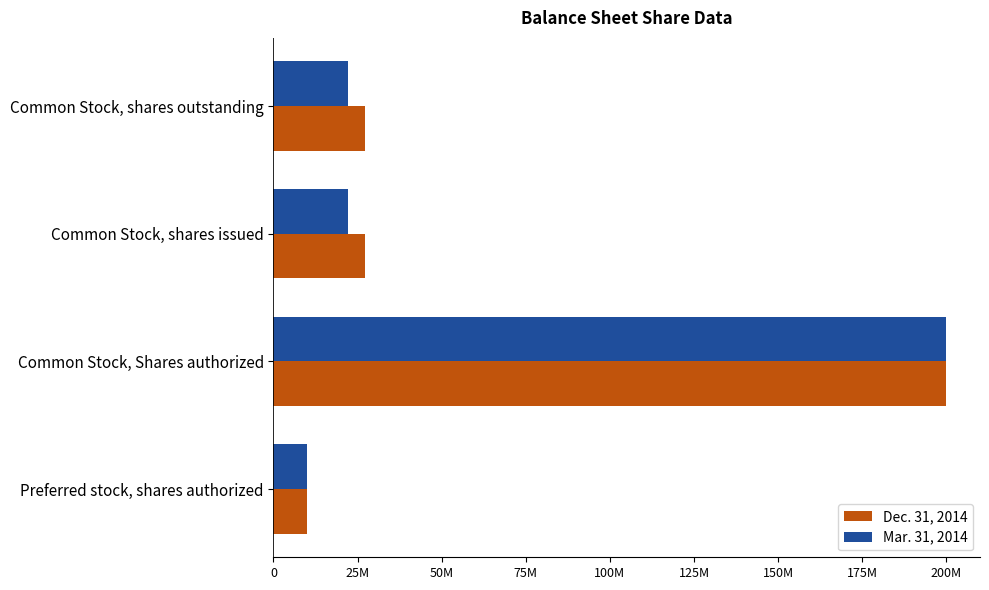

What are all the series names shown in the legend?

Dec. 31, 2014, Mar. 31, 2014